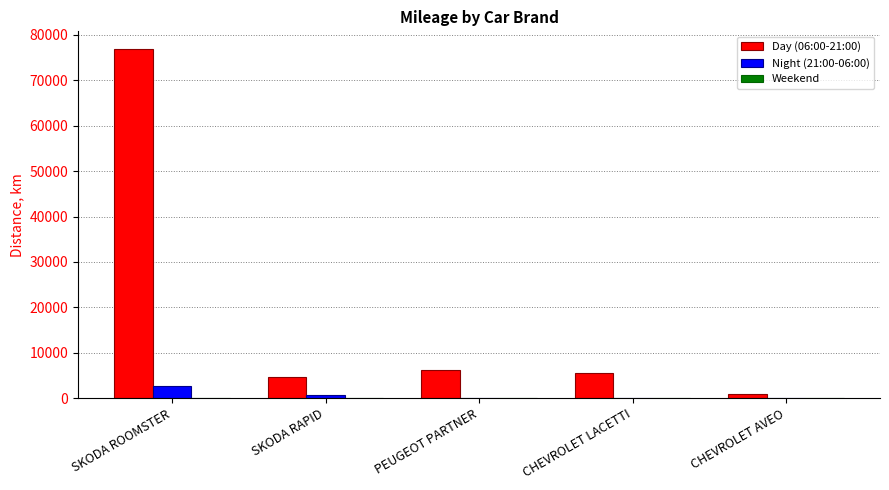

At which category does the chart reach its peak across all series?

SKODA ROOMSTER